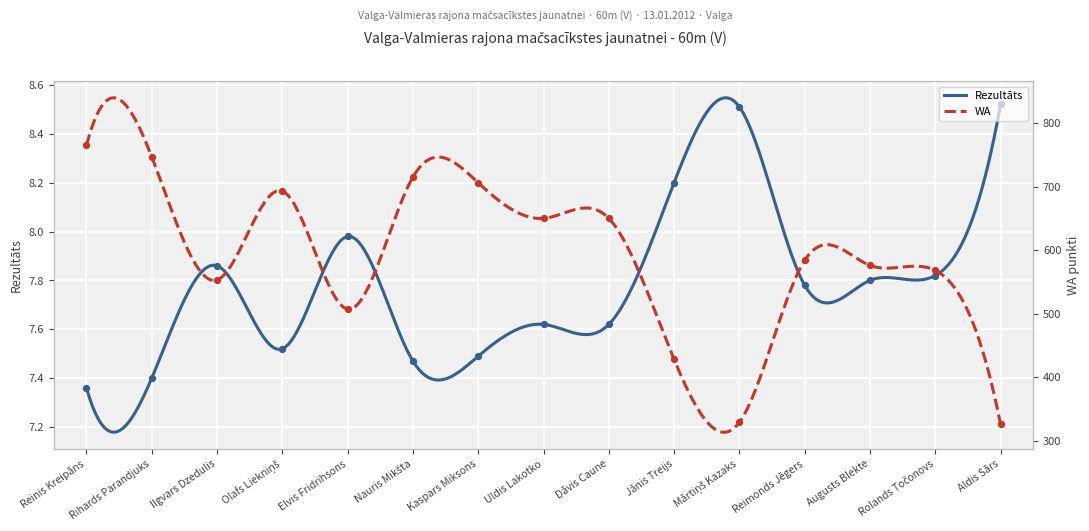

Which series contains the highest Y value?

WA